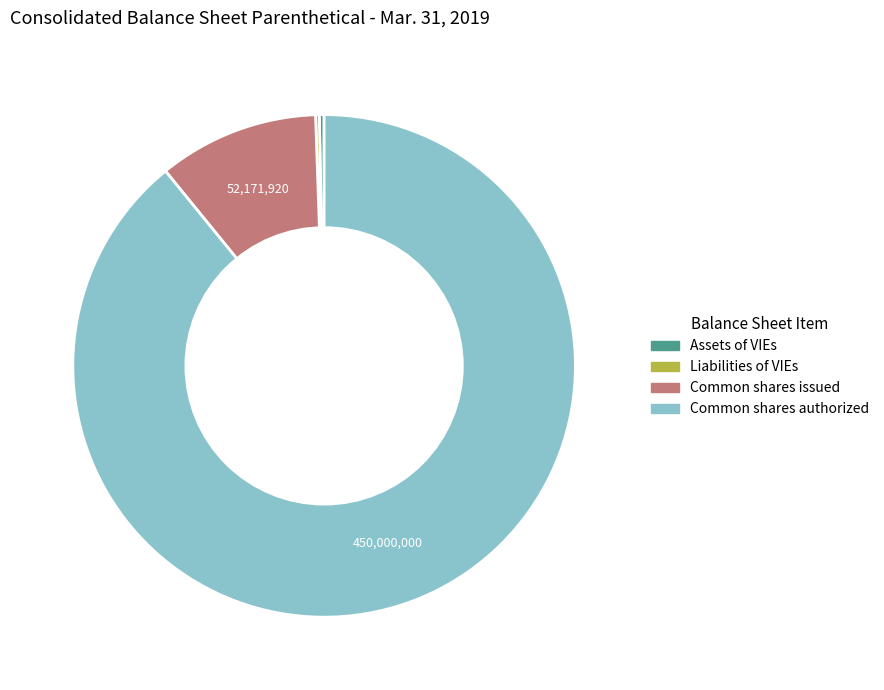

Is there a majority slice in this chart?

Yes